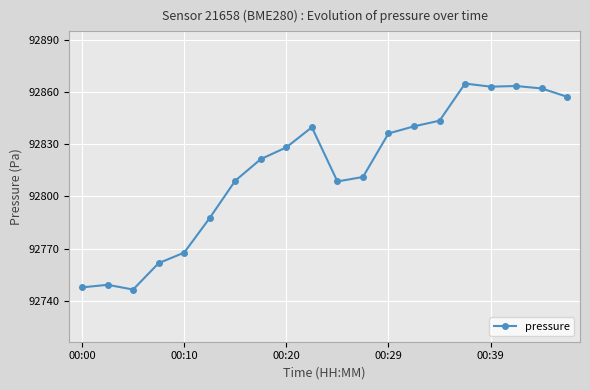

What is the difference between the second highest and minimum values?

117.0